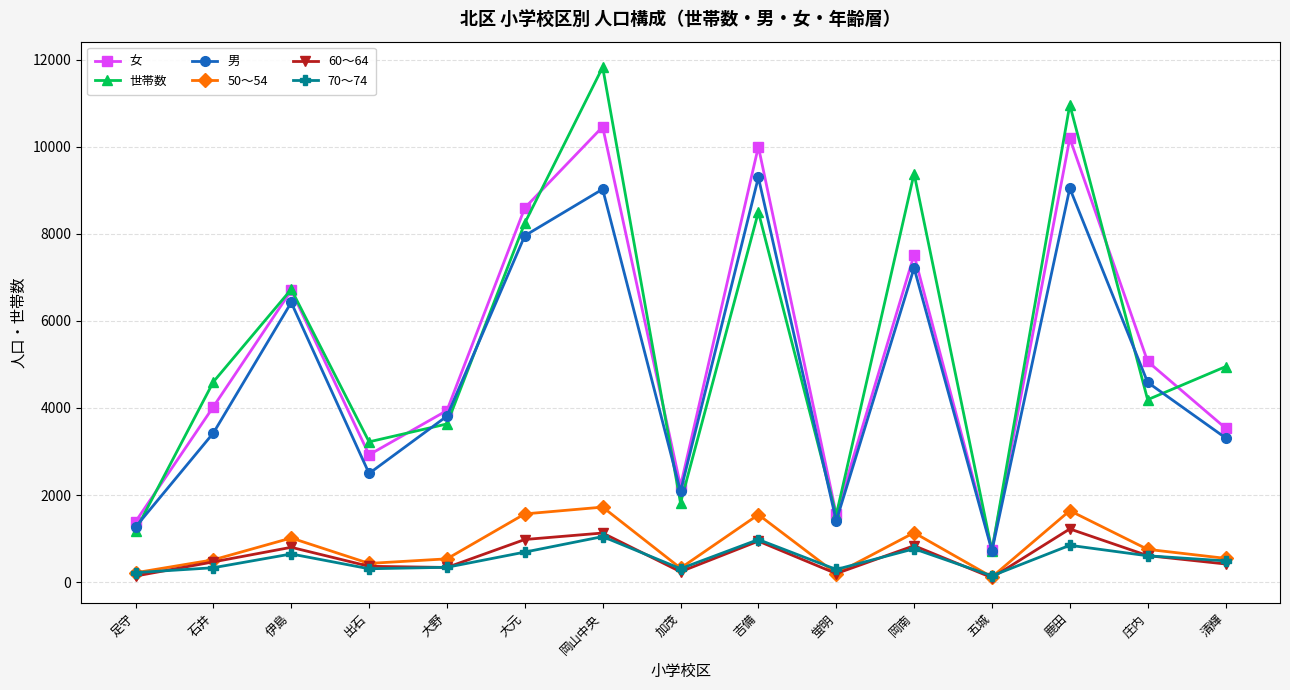

What is the difference between the maximum and minimum values in the 女 series?

9709